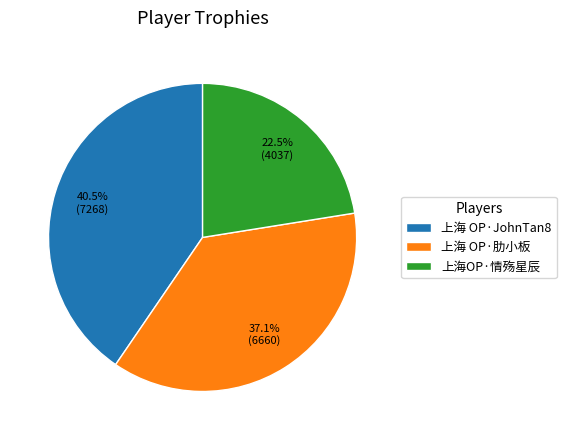

Count the number of slices in the pie.

3